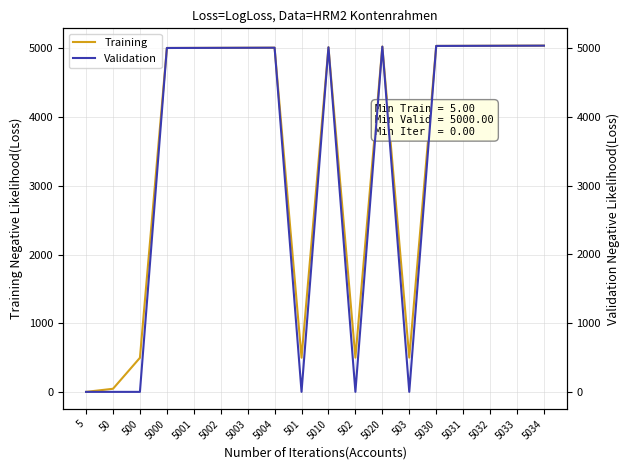

Is the value of Training at 501 greater than the value of Validation at 5004?

No